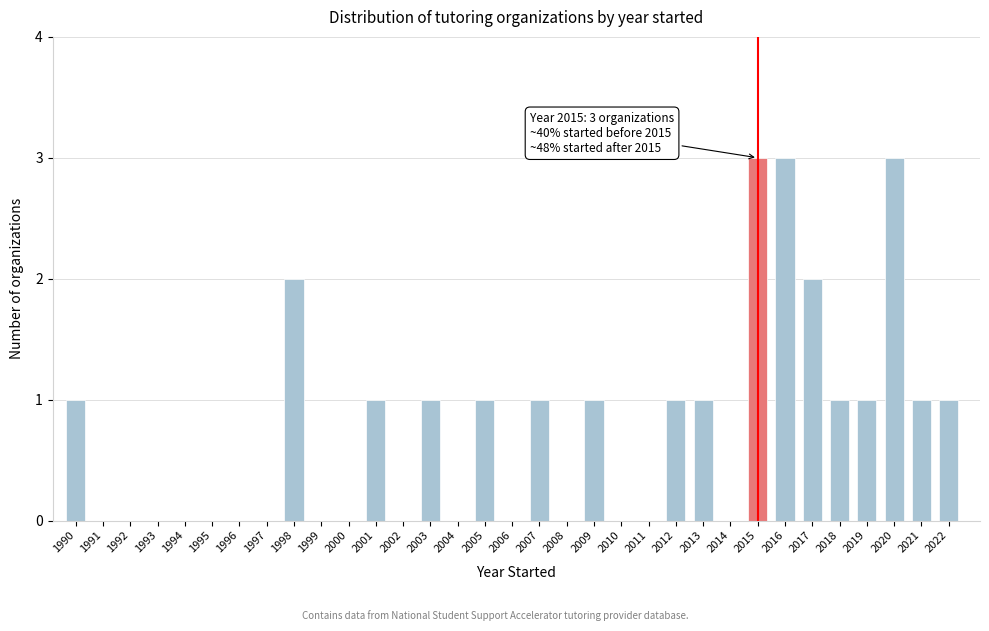

What is the greatest value displayed?

3